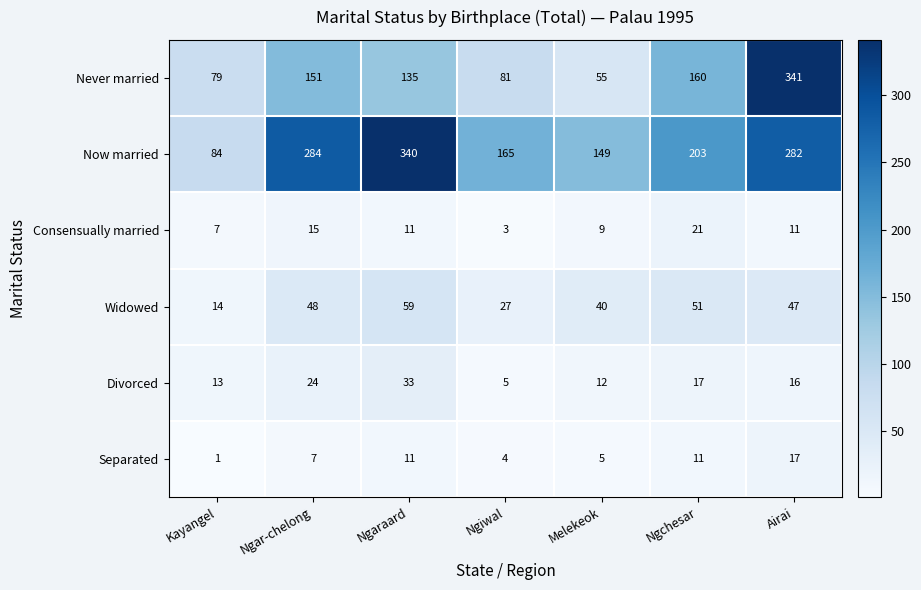

At Ngchesar, list the series in order from largest to smallest.

Now married, Never married, Widowed, Consensually married, Divorced, Separated